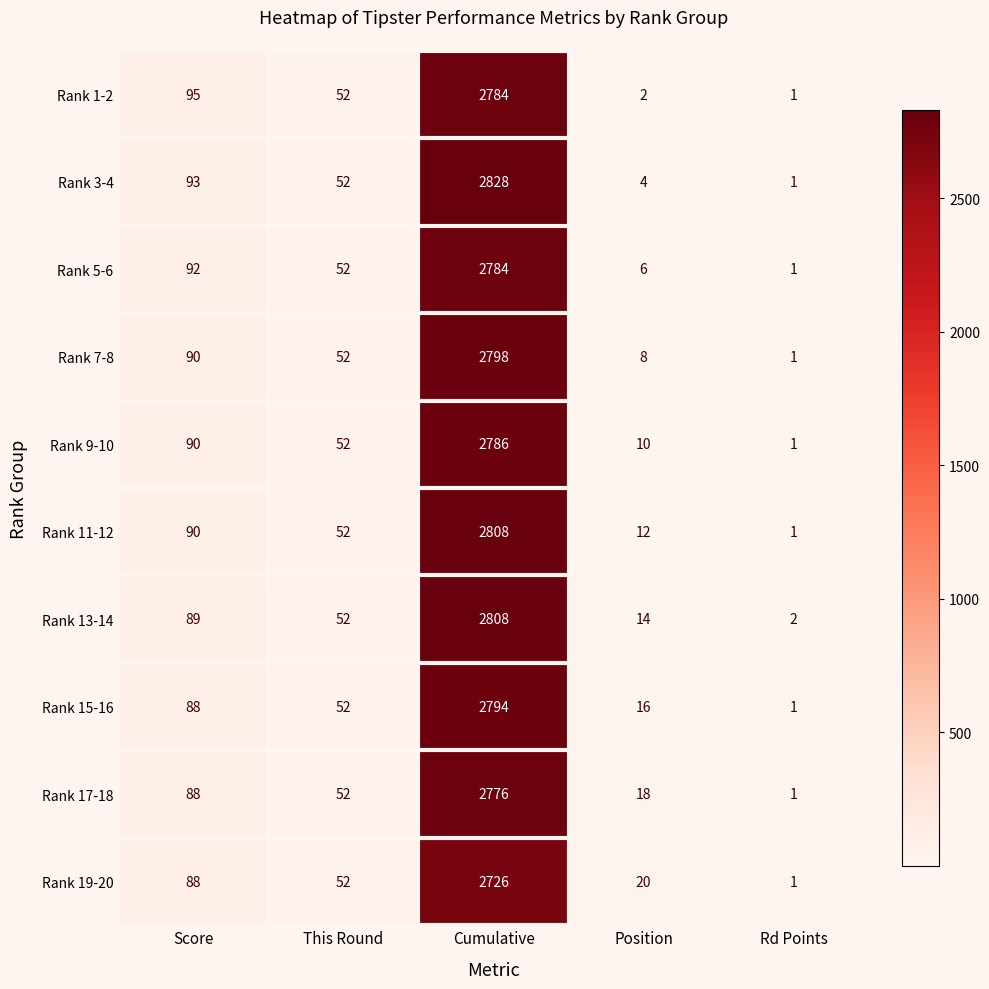

Which label corresponds to the smallest value in the chart?

Rd Points